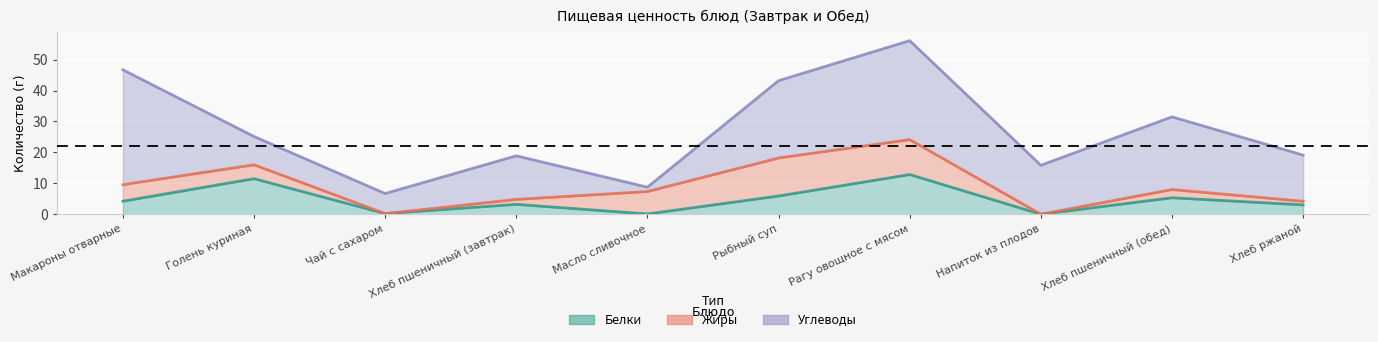

True or false: Углеводы has more than 1 points higher than both neighbors.

True